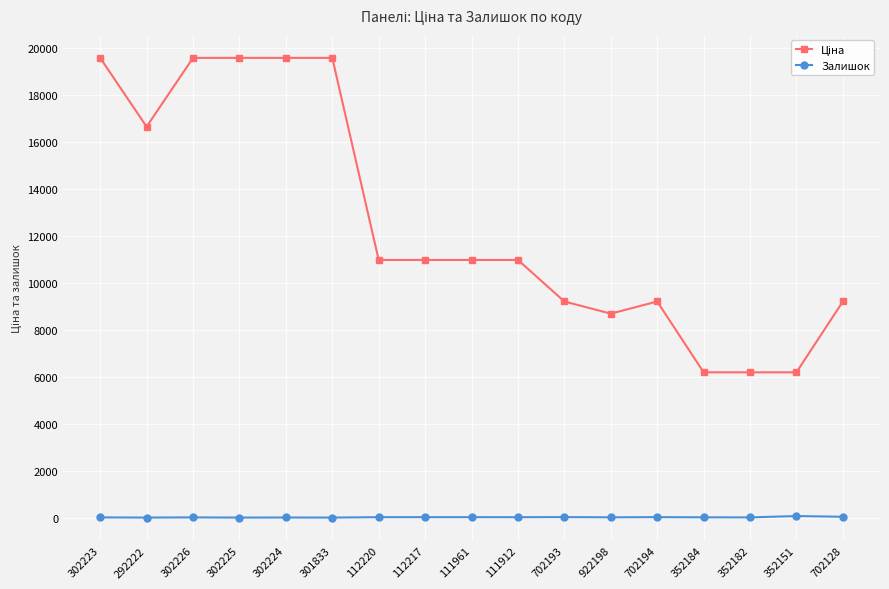

Is it true that Залишок equals 18.0 at 702194?

True